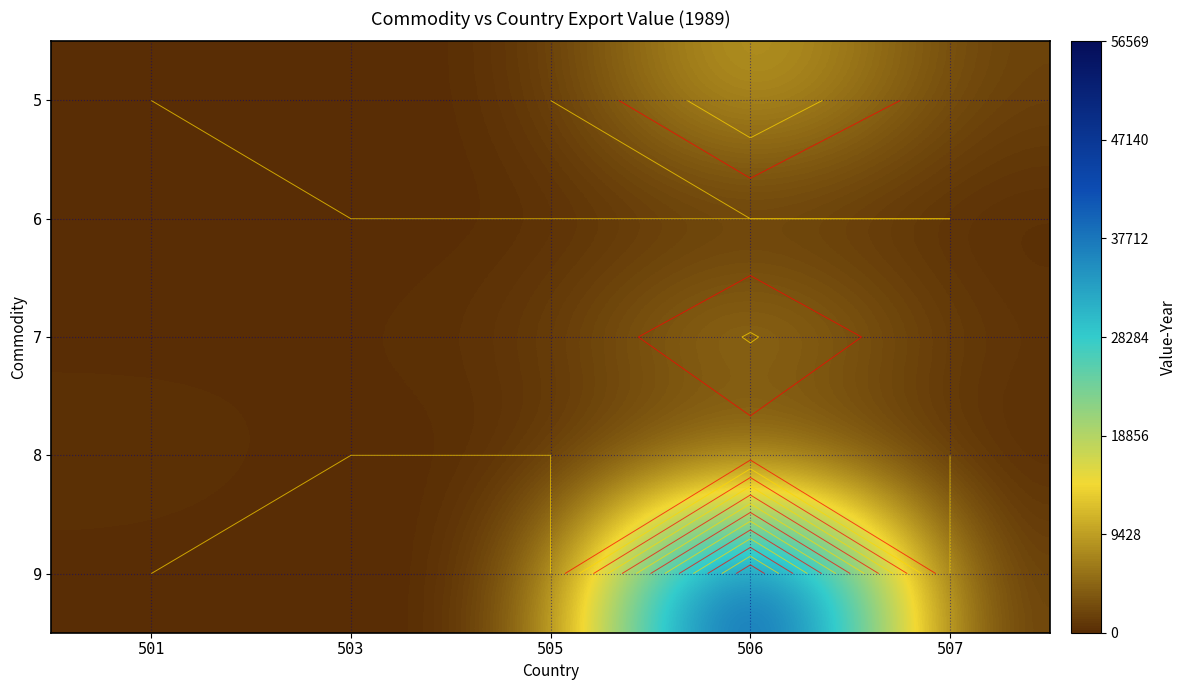

The value of 7 at 501 is 0. True or false?

True